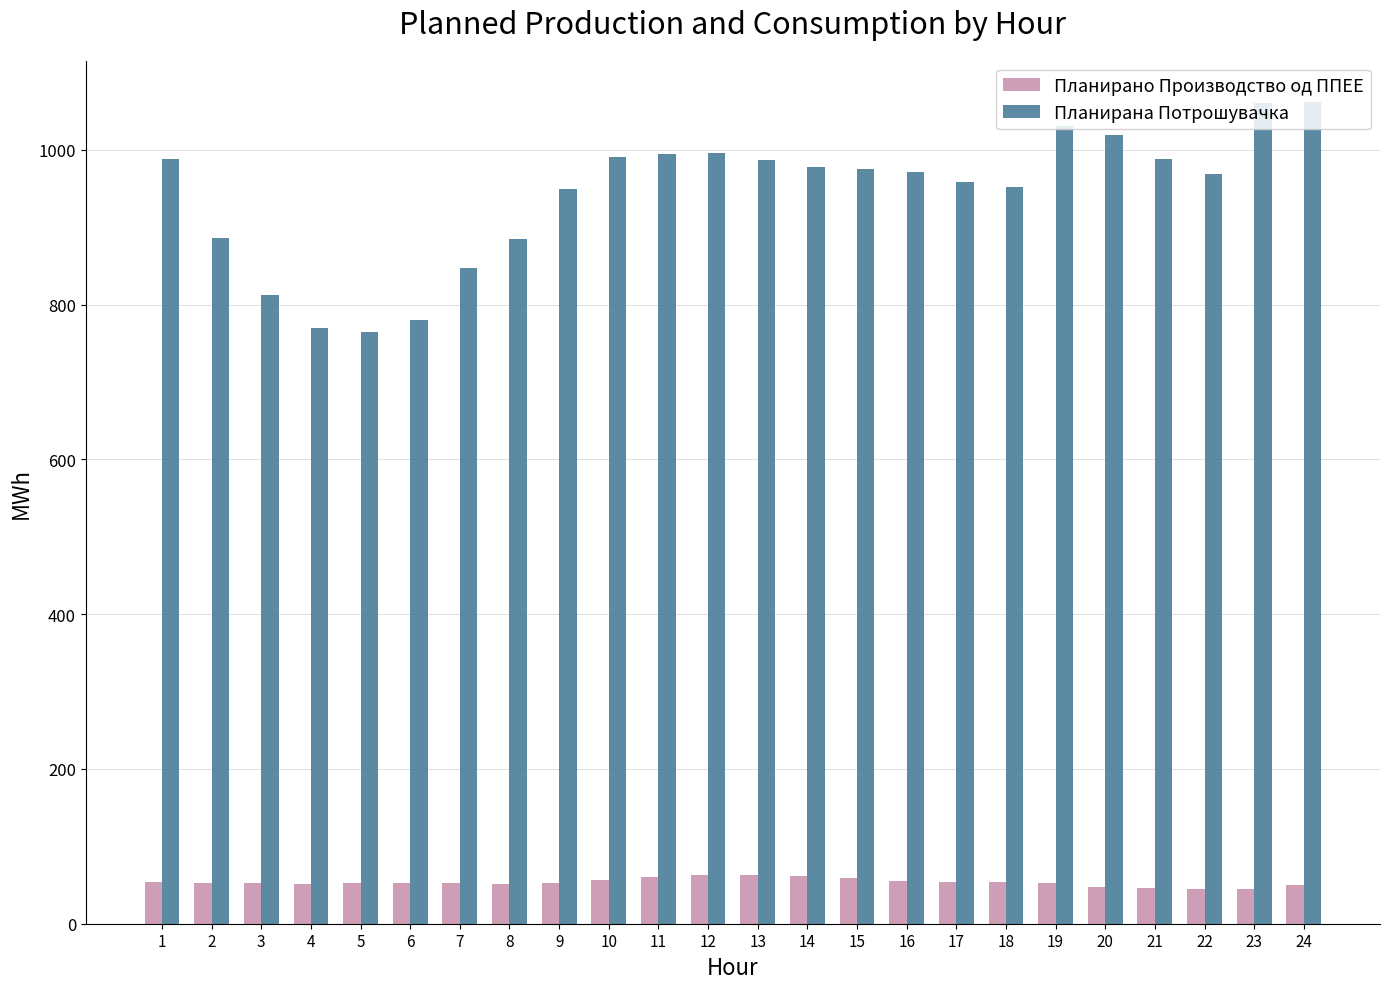

At 5, list the series in order from largest to smallest.

Планирана Потрошувачка, Планирано Производство од ППЕЕ